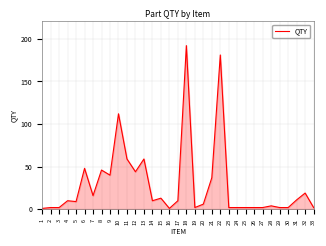

Does the chart have visible grid lines?

Yes